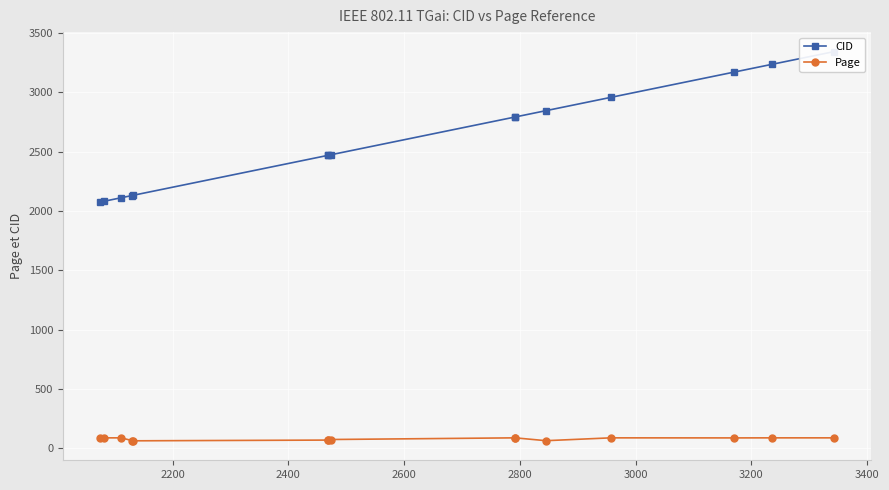

What is the highest value of the Page series?

88.1